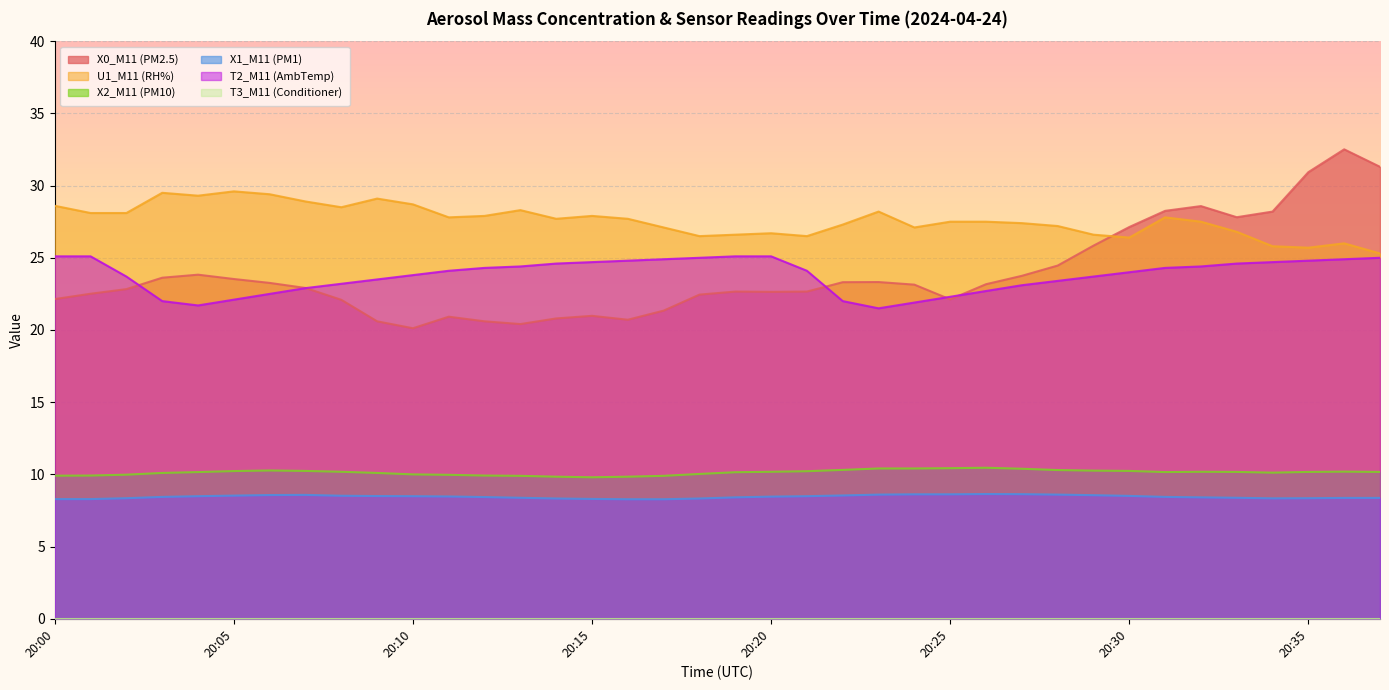

How many interior local valleys does the U1_M11 (RH%) series have?

9